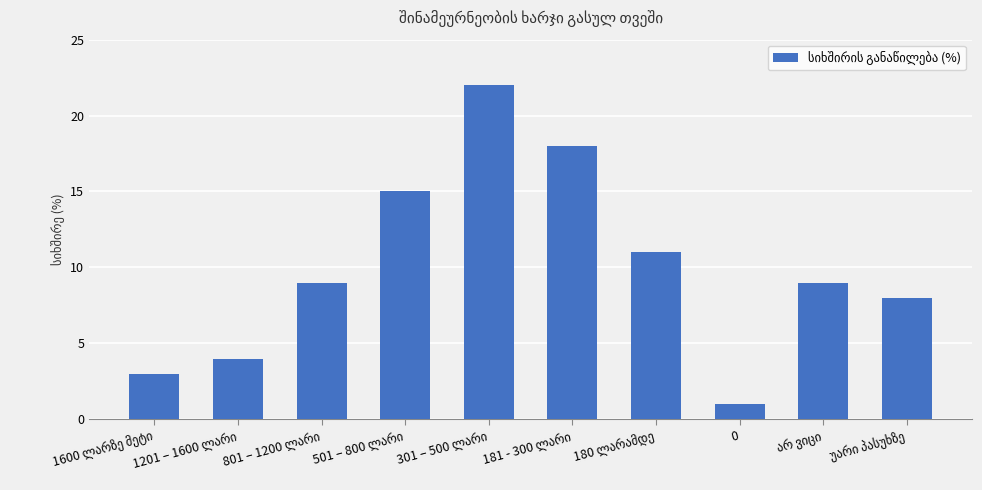

What is the maximum value shown in the chart?

22